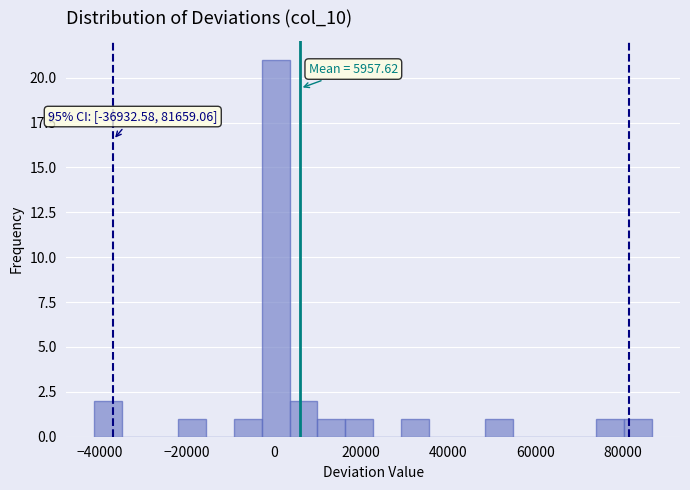

Around what value on the x-axis is the tallest bar? Give the approximate position of its centre, as read against the axis.

0